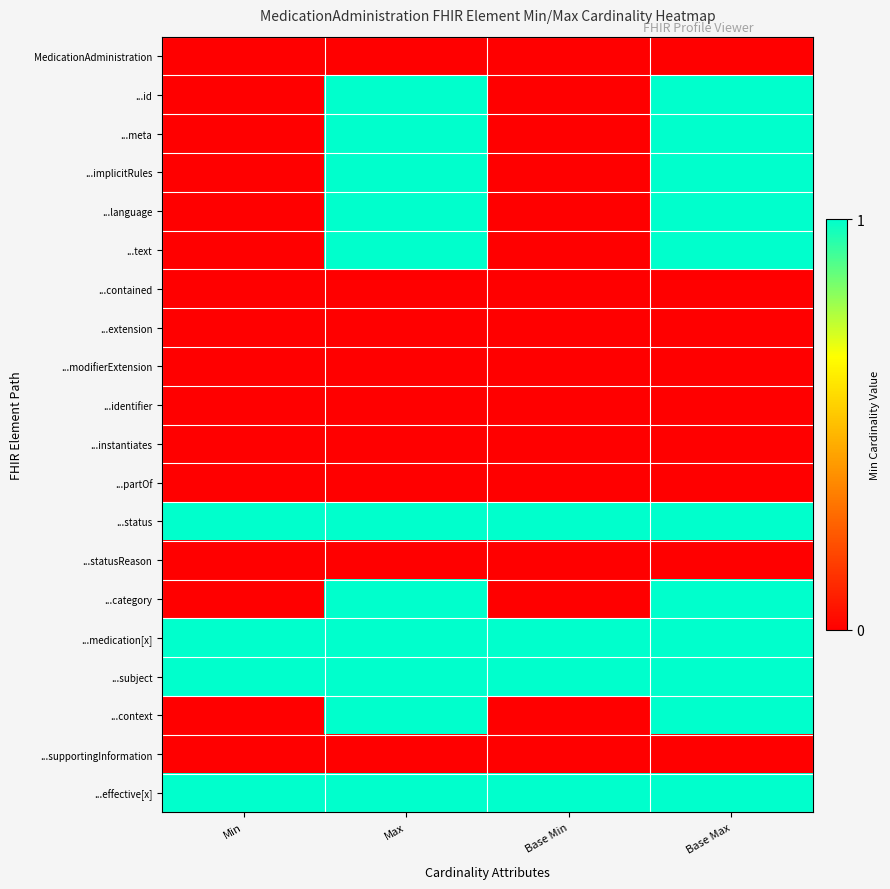

Count the number of categories in the chart.

4